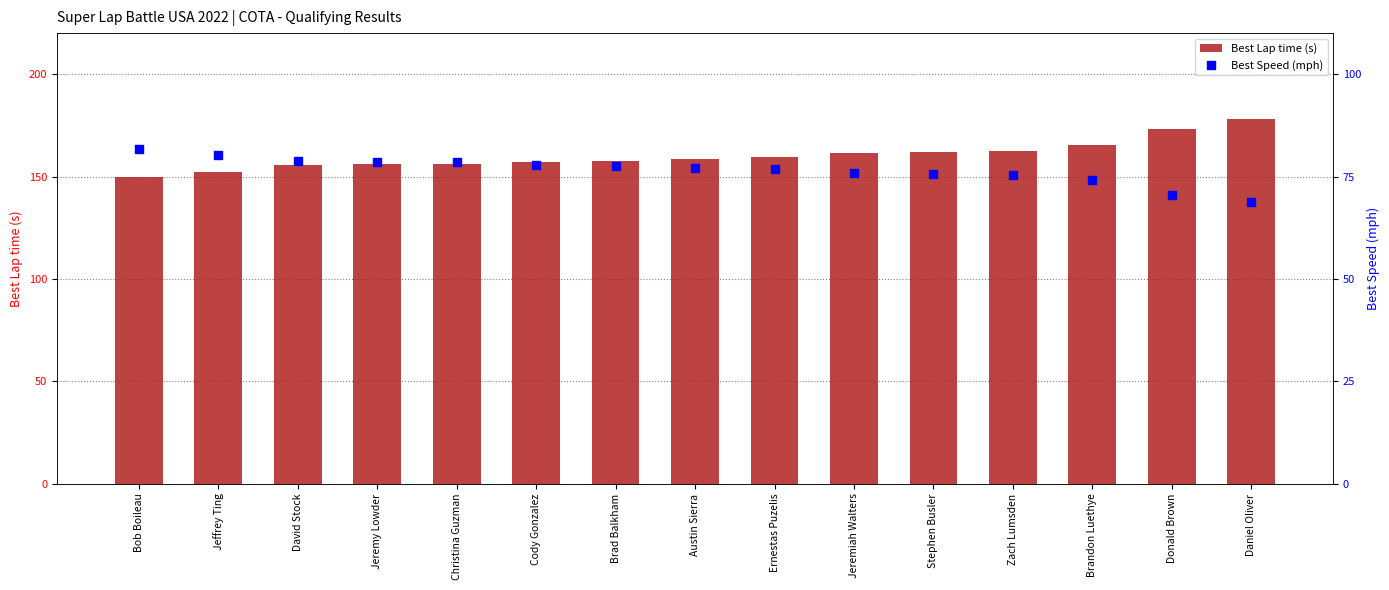

Which series reaches the minimum Y coordinate?

Best Speed (mph)